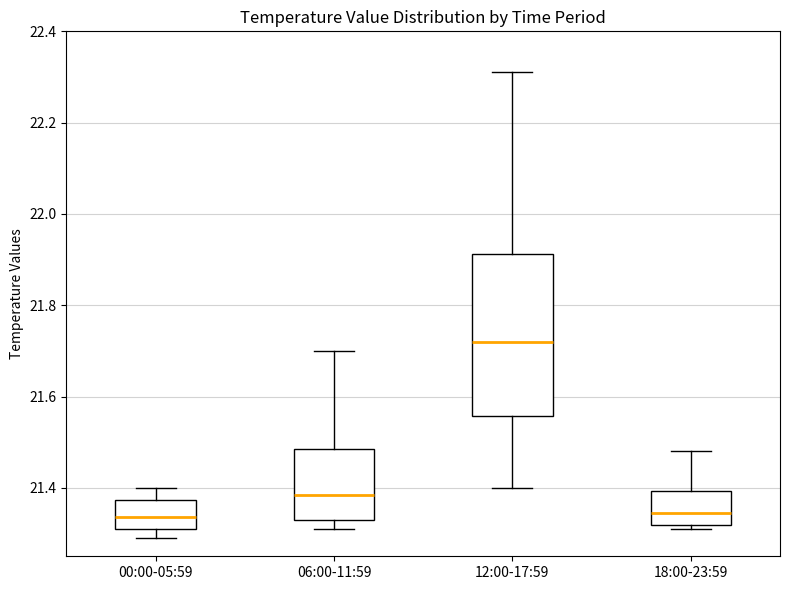

Where is the upper edge of the box for 18:00-23:59 on the y-axis? The values are not printed on the chart, so give them approximately, as read against the axis.

21.40